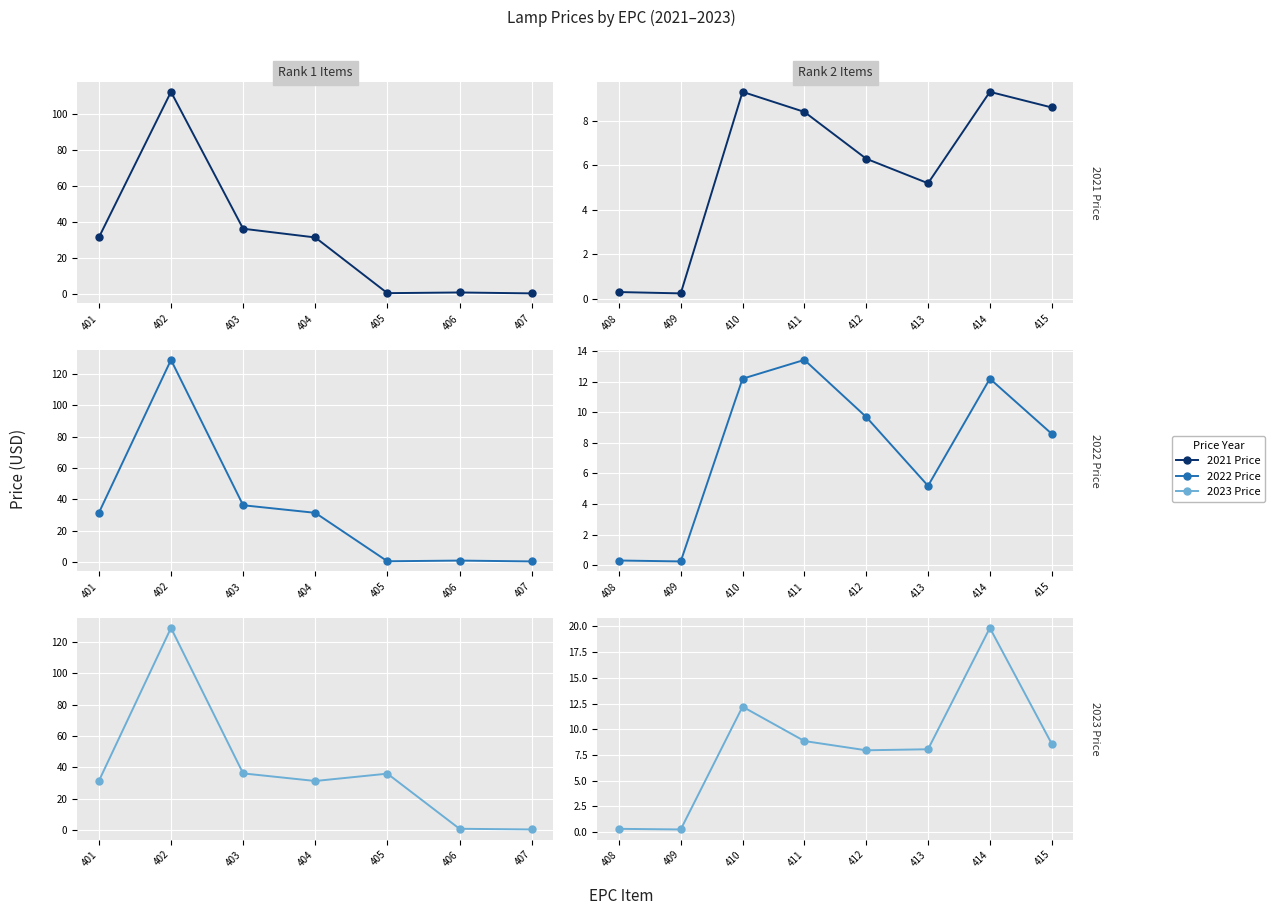

Between 410 and 414, which series saw the biggest shift?

2023 Price